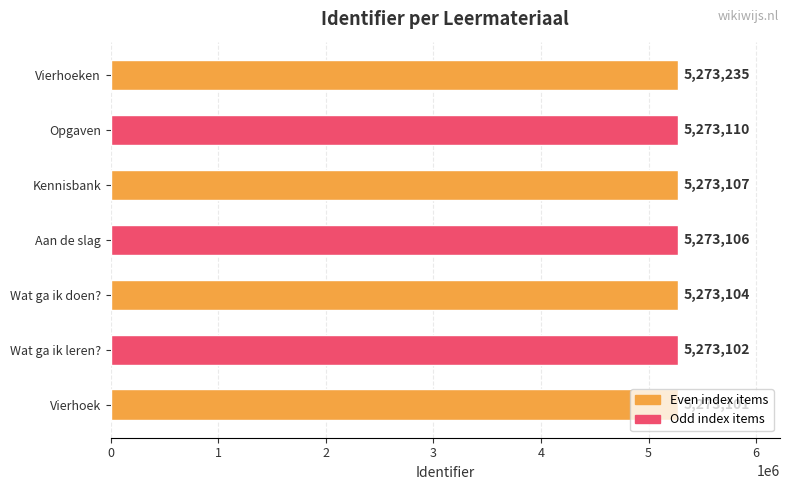

True or false: the data shows 2748355 at Aan de slag.

False